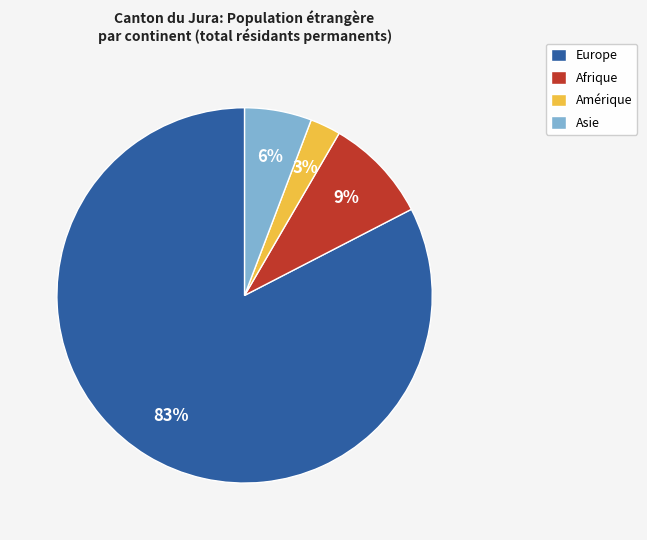

Does Asie represent more than half of the total?

No